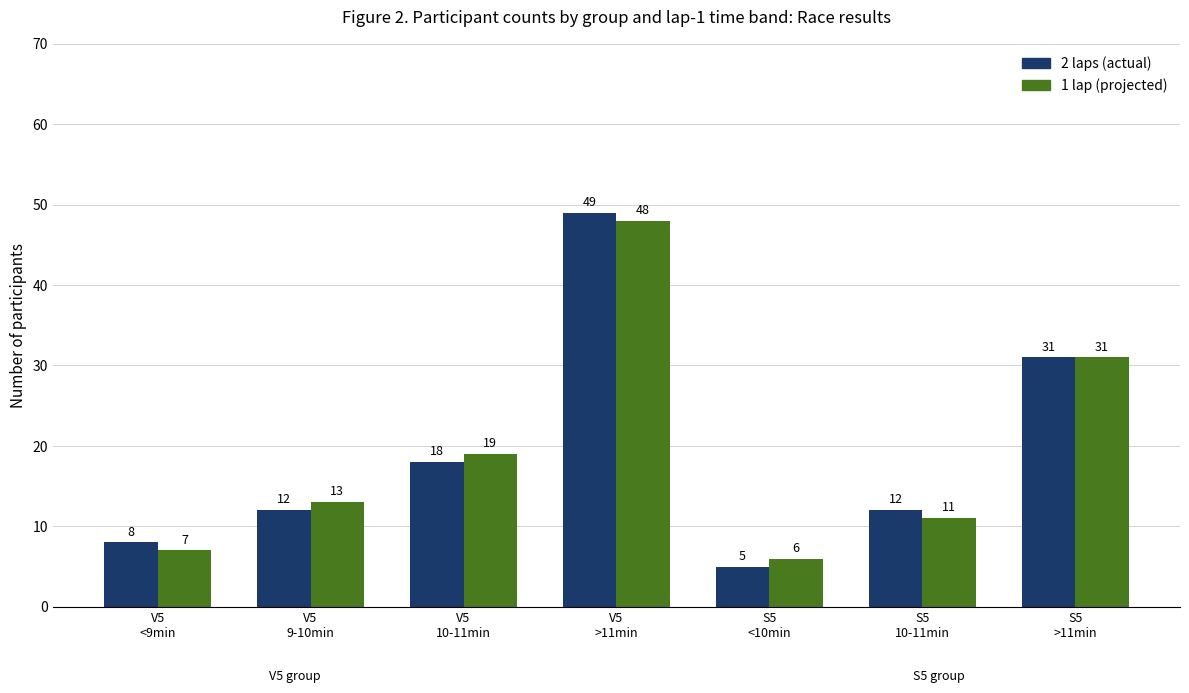

Read the 2 laps (actual) value at S5
>11min, to the nearest 10.

30